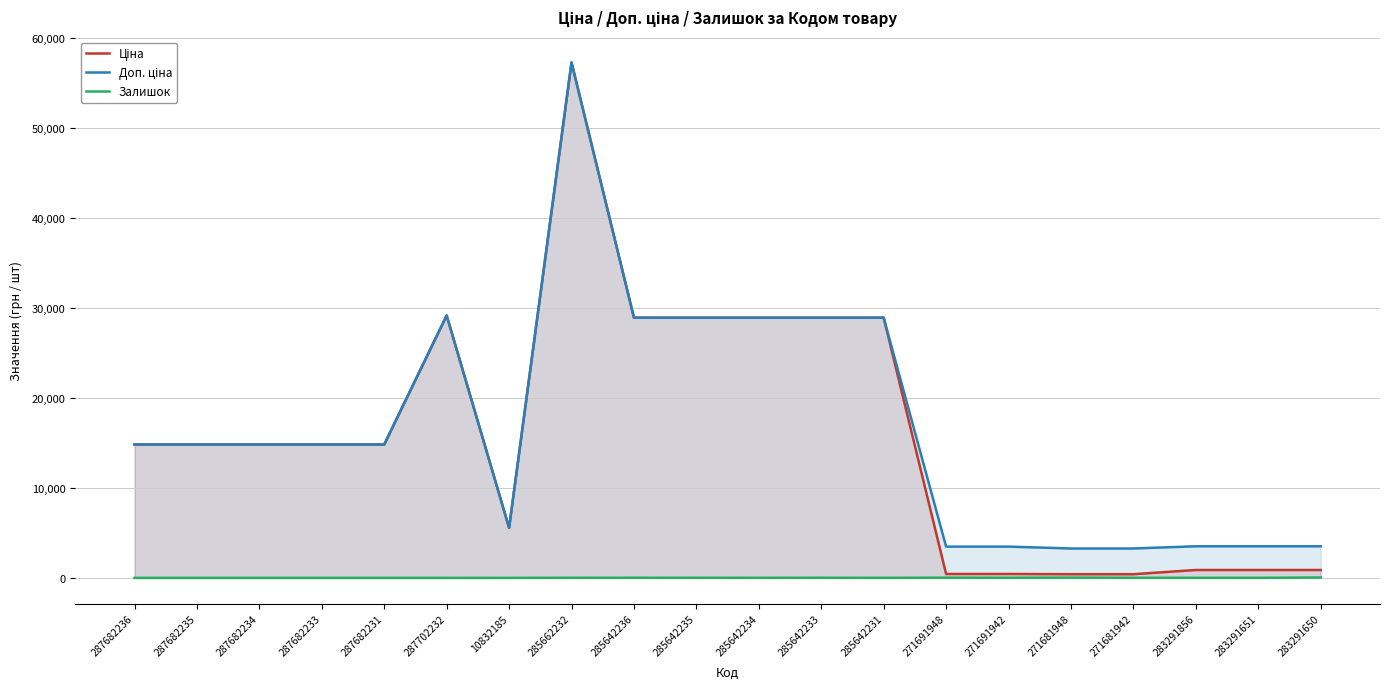

What is the spread (max minus min) of values at 287682235?

14817.6